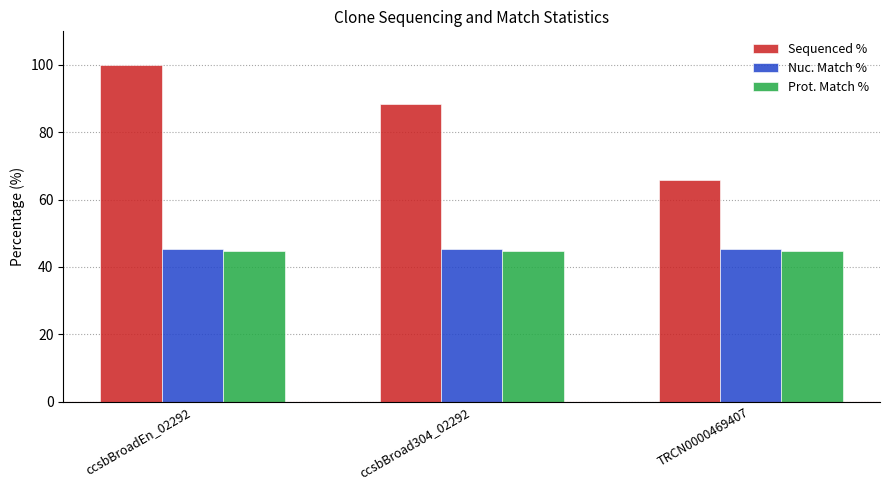

At how many categories does at least one series exceed 74?

2